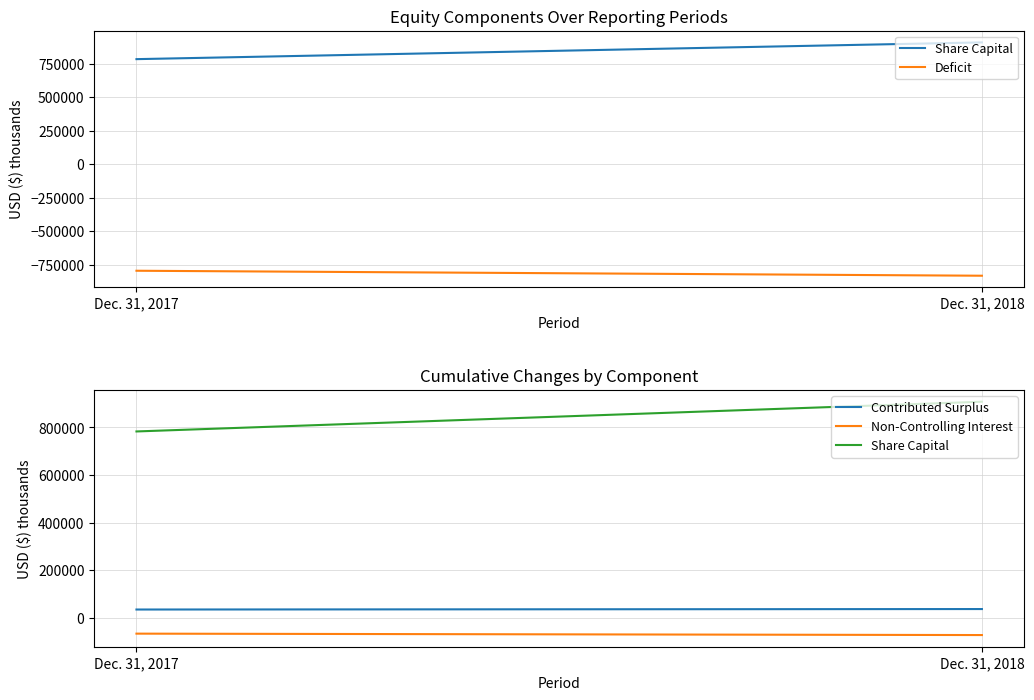

What is the difference between the Contributed Surplus values at Dec. 31, 2018 and Dec. 31, 2017?

1974